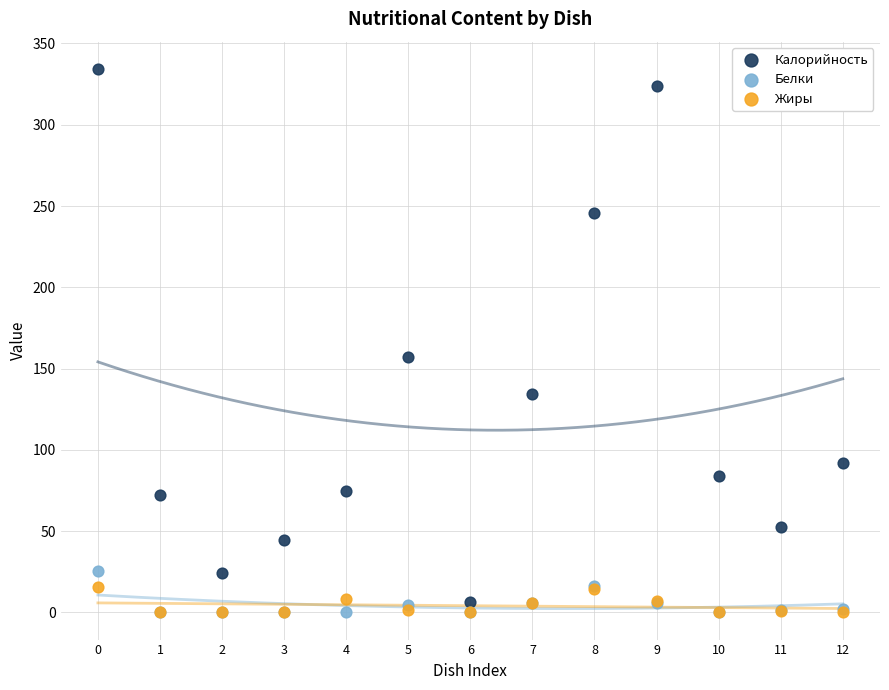

In the Калорийность series, what Y value is closest to 170?

157.0